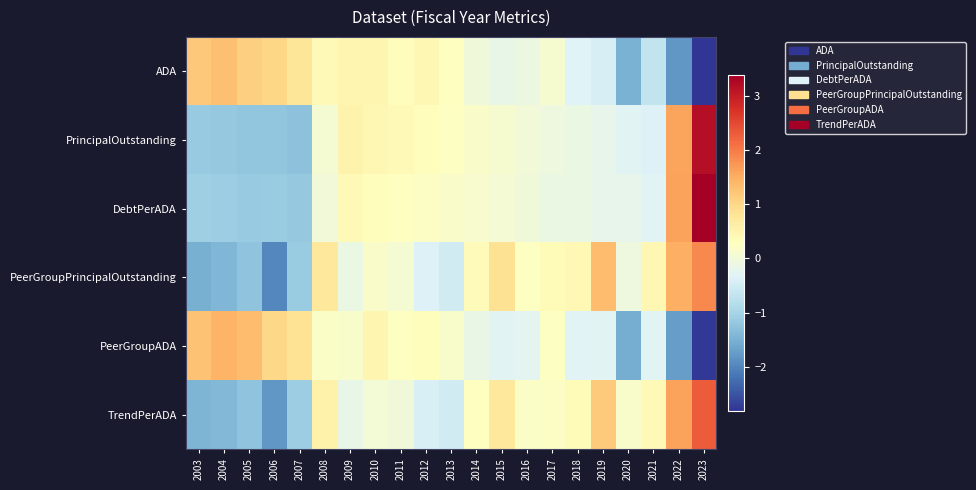

Reading left to right, transcribe all the data shown in this chart.

ADA: 2003=1.2	2004=1.3	2005=1.1	2006=1.0	2007=0.8	2008=0.4	2009=0.5	2010=0.5	2011=0.3	2012=0.5	2013=0.3	2014=-0.0	2015=-0.2	2016=-0.1	2017=0.1	2018=-0.3	2019=-0.4	2020=-1.5	2021=-0.7	2022=-1.8	2023=-2.8
PrincipalOutstanding: 2003=-1.1	2004=-1.2	2005=-1.2	2006=-1.2	2007=-1.3	2008=0.1	2009=0.5	2010=0.4	2011=0.4	2012=0.3	2013=0.3	2014=0.2	2015=0.1	2016=0.0	2017=-0.1	2018=-0.1	2019=-0.2	2020=-0.3	2021=-0.4	2022=1.6	2023=3.2
DebtPerADA: 2003=-1.1	2004=-1.1	2005=-1.1	2006=-1.1	2007=-1.2	2008=-0.0	2009=0.4	2010=0.3	2011=0.3	2012=0.2	2013=0.2	2014=0.1	2015=0.1	2016=-0.0	2017=-0.1	2018=-0.1	2019=-0.2	2020=-0.2	2021=-0.3	2022=1.6	2023=3.4
PeerGroupPrincipalOutstanding: 2003=-1.5	2004=-1.4	2005=-1.3	2006=-2.0	2007=-1.1	2008=0.7	2009=-0.1	2010=0.2	2011=0.1	2012=-0.4	2013=-0.5	2014=0.3	2015=0.8	2016=0.2	2017=0.4	2018=0.4	2019=1.3	2020=-0.1	2021=0.4	2022=1.5	2023=1.9
PeerGroupADA: 2003=1.3	2004=1.4	2005=1.3	2006=1.0	2007=0.8	2008=0.2	2009=0.1	2010=0.5	2011=0.3	2012=0.3	2013=0.1	2014=-0.1	2015=-0.3	2016=-0.3	2017=0.3	2018=-0.3	2019=-0.3	2020=-1.5	2021=-0.3	2022=-1.7	2023=-2.8
TrendPerADA: 2003=-1.4	2004=-1.4	2005=-1.2	2006=-1.8	2007=-1.1	2008=0.5	2009=-0.2	2010=0.0	2011=-0.0	2012=-0.4	2013=-0.5	2014=0.3	2015=0.7	2016=0.2	2017=0.2	2018=0.4	2019=1.2	2020=0.2	2021=0.4	2022=1.6	2023=2.3